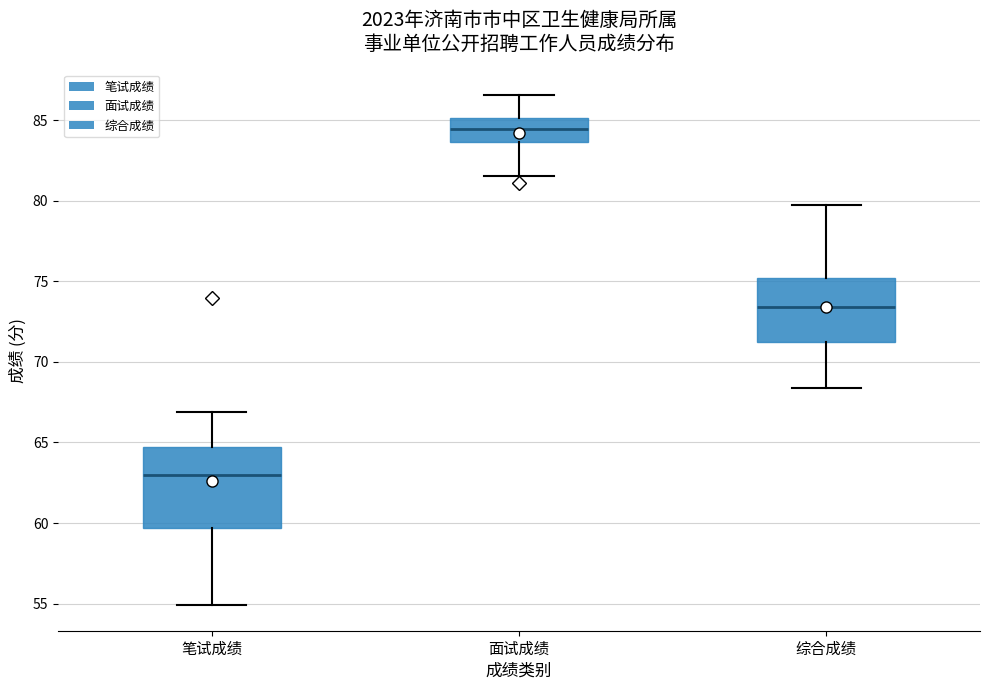

Where is the lower edge of the box for 笔试成绩 on the y-axis? The values are not printed on the chart, so give them approximately, as read against the axis.

59.5